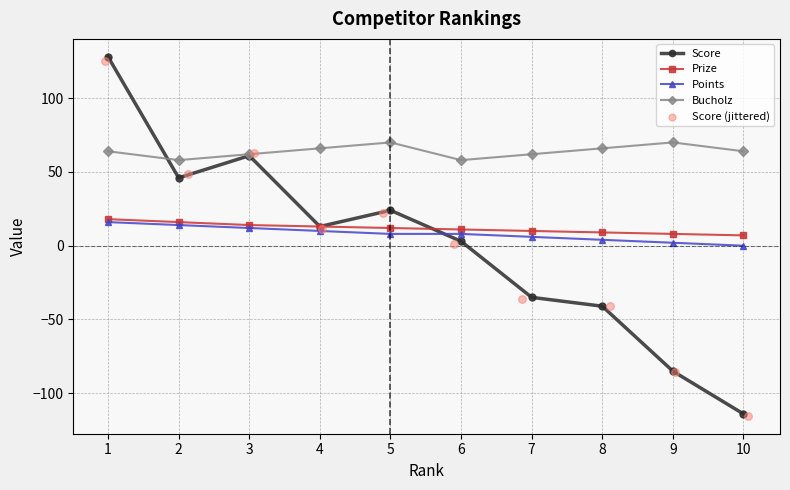

Which series has the largest total across all categories?

Bucholz